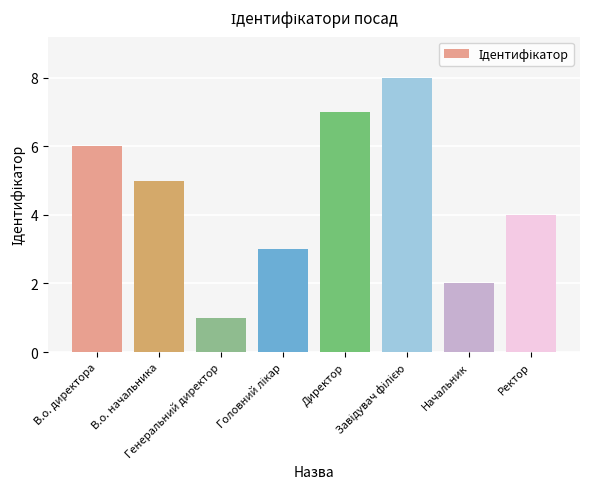

What is the greatest value displayed?

8